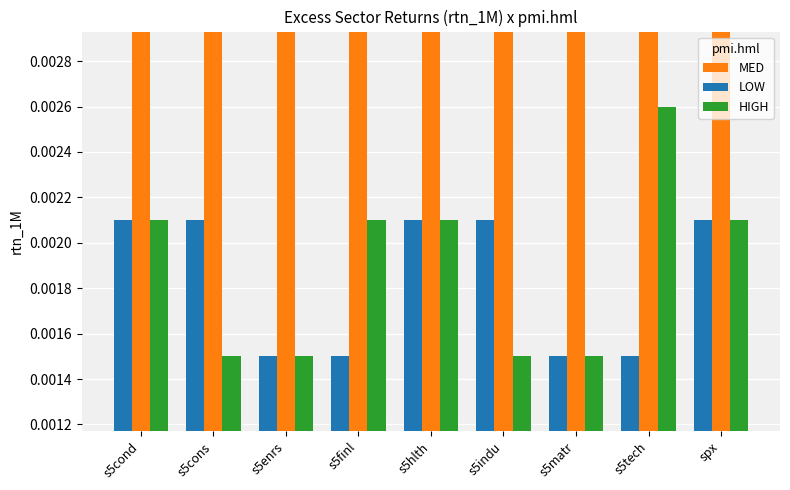

At s5matr, list the series in order from largest to smallest.

MED, LOW, HIGH